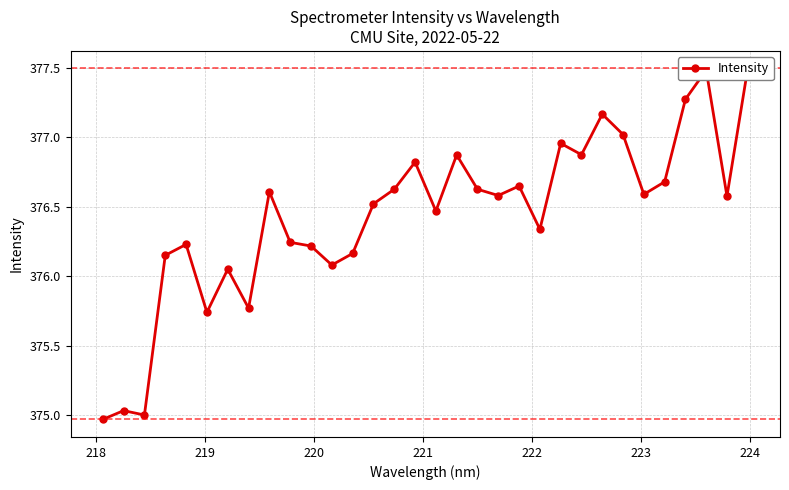

Count the number of values greater than 376.

27